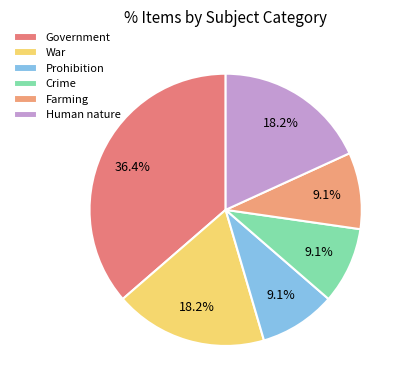

Combined, do War and Crime account for over 50%?

No